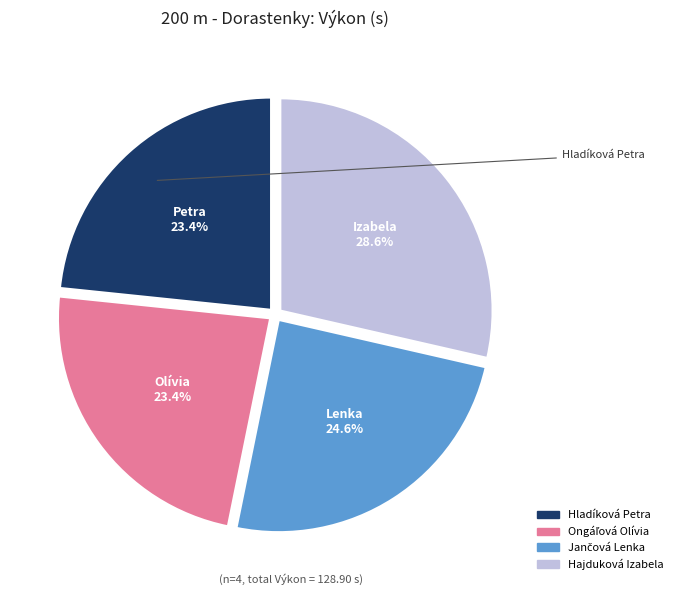

Does any single category account for the majority?

No